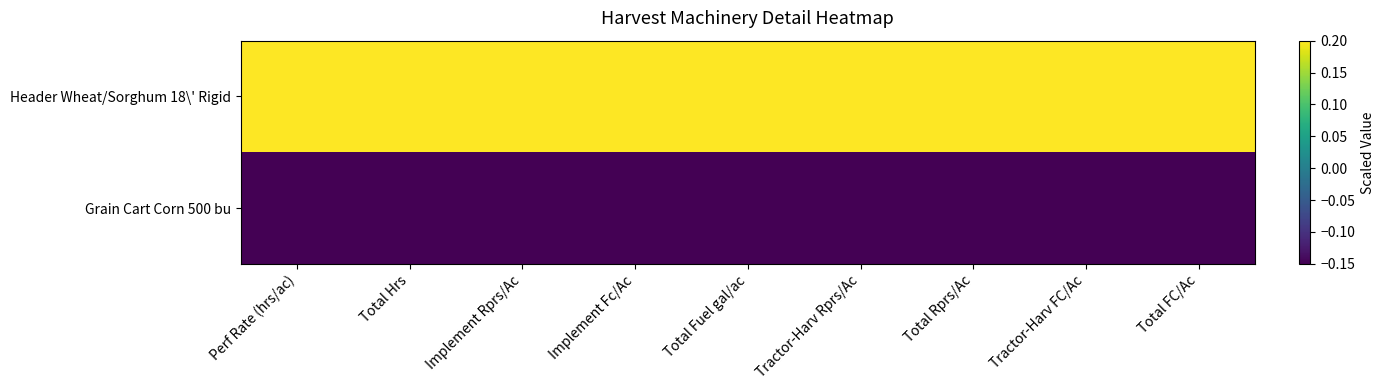

List the series in order of their overall mean, highest first.

Header Wheat/Sorghum 18\' Rigid, Grain Cart Corn 500 bu